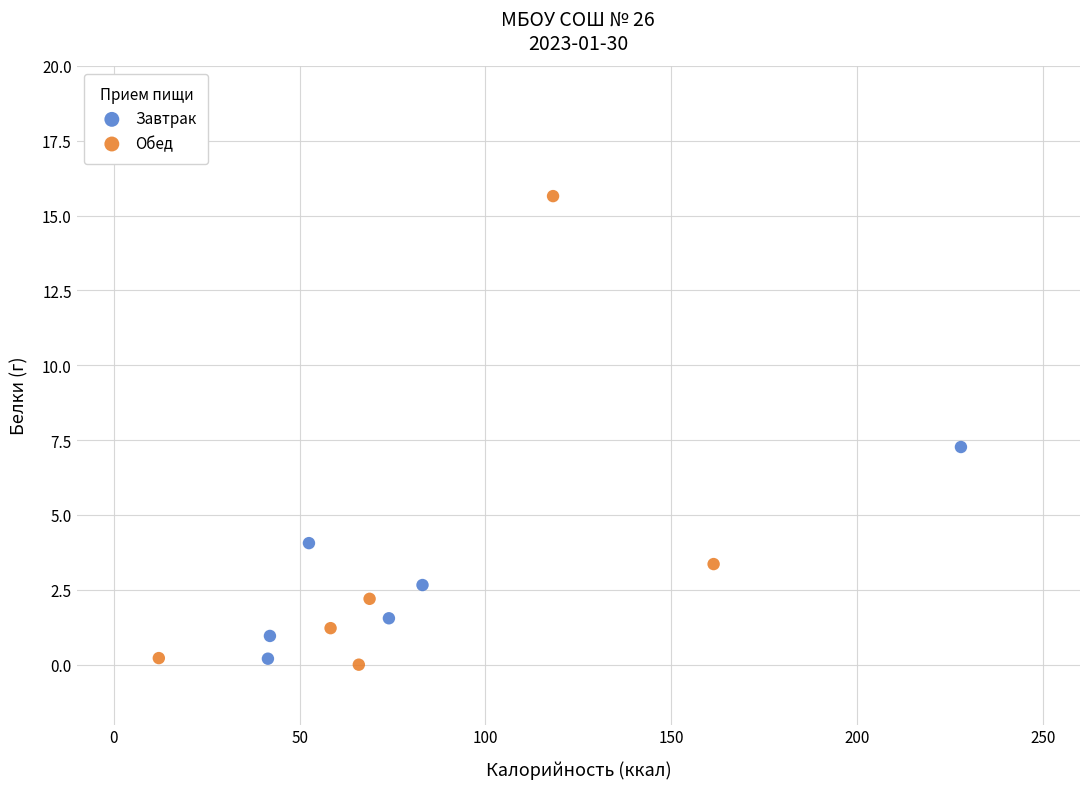

Which series has the largest Y range (max minus min)?

Обед